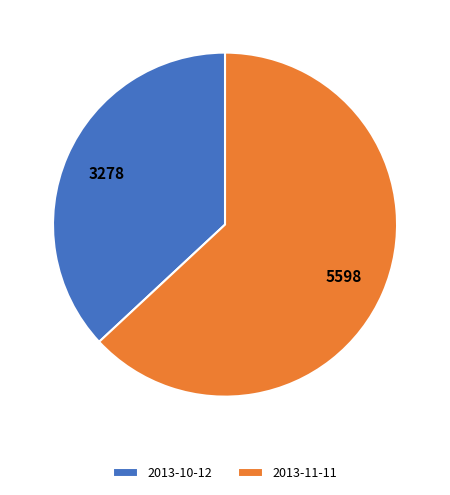

Rank the categories by value from lowest to highest.

2013-10-12, 2013-11-11